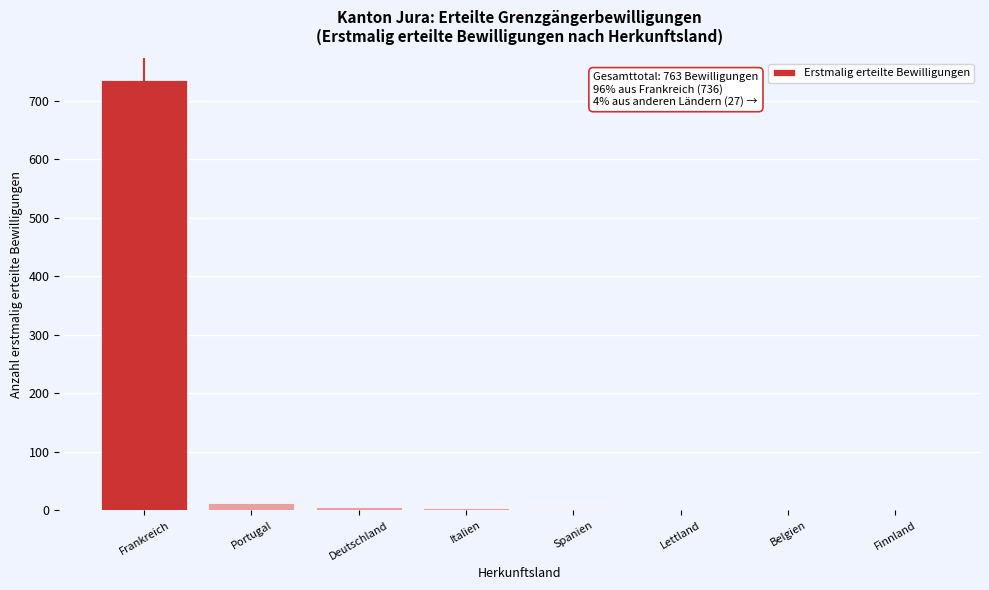

What is the maximum value shown in the chart?

736